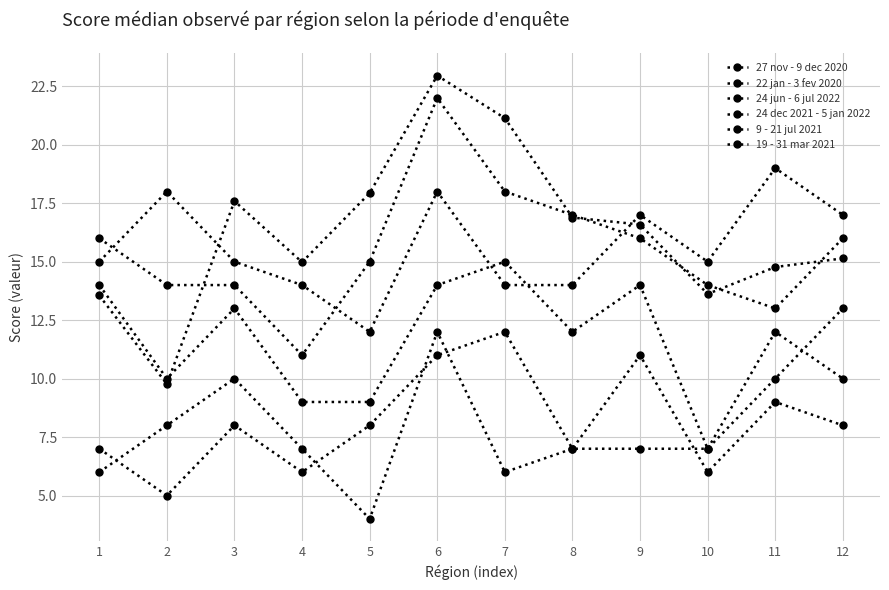

Reading left to right, transcribe all the data shown in this chart.

27 nov - 9 dec 2020: 13.6	9.8	17.6	15.0	17.9	23.0	21.1	16.9	16.6	13.6	14.8	15.1
22 jan - 3 fev 2020: 16.0	14.0	14.0	11.0	15.0	22.0	18.0	17.0	16.0	14.0	13.0	16.0
24 jun - 6 jul 2022: 7.0	5.0	8.0	6.0	8.0	11.0	12.0	7.0	11.0	6.0	9.0	8.0
24 dec 2021 - 5 jan 2022: 14.0	10.0	13.0	9.0	9.0	14.0	15.0	12.0	14.0	7.0	10.0	13.0
9 - 21 jul 2021: 6.0	8.0	10.0	7.0	4.0	12.0	6.0	7.0	7.0	7.0	12.0	10.0
19 - 31 mar 2021: 15.0	18.0	15.0	14.0	12.0	18.0	14.0	14.0	17.0	15.0	19.0	17.0